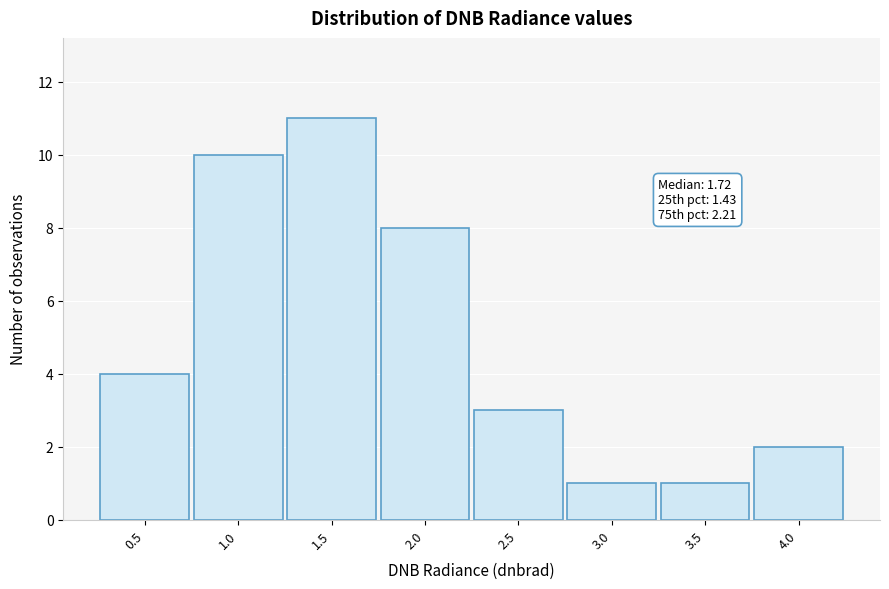

Reading left to right, what are all the values shown in this chart?

0.5=4	1.0=10	1.5=11	2.0=8	2.5=3	3.0=1	3.5=1	4.0=2